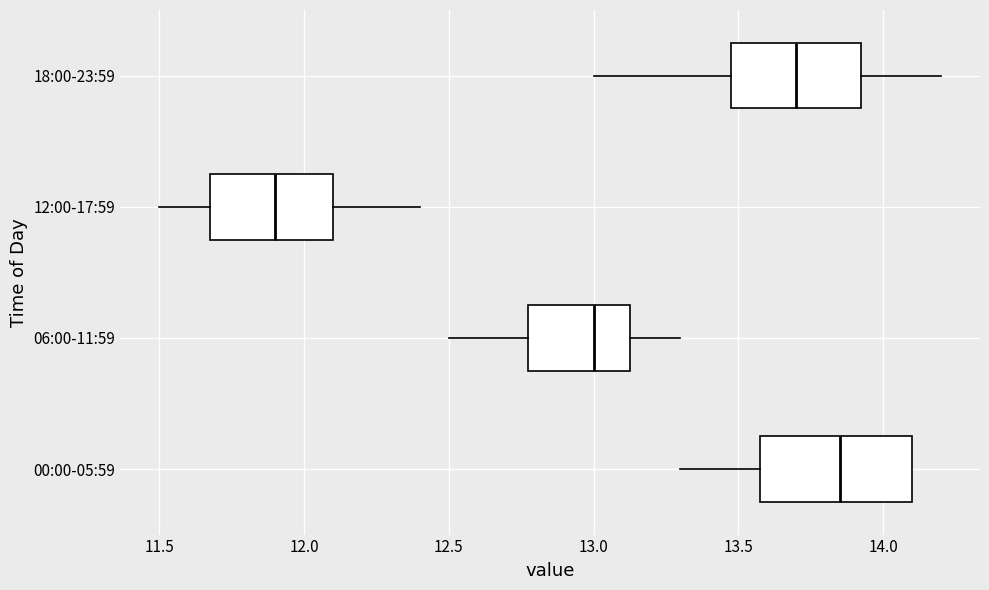

Which box's median line is the furthest to the left?

12:00-17:59